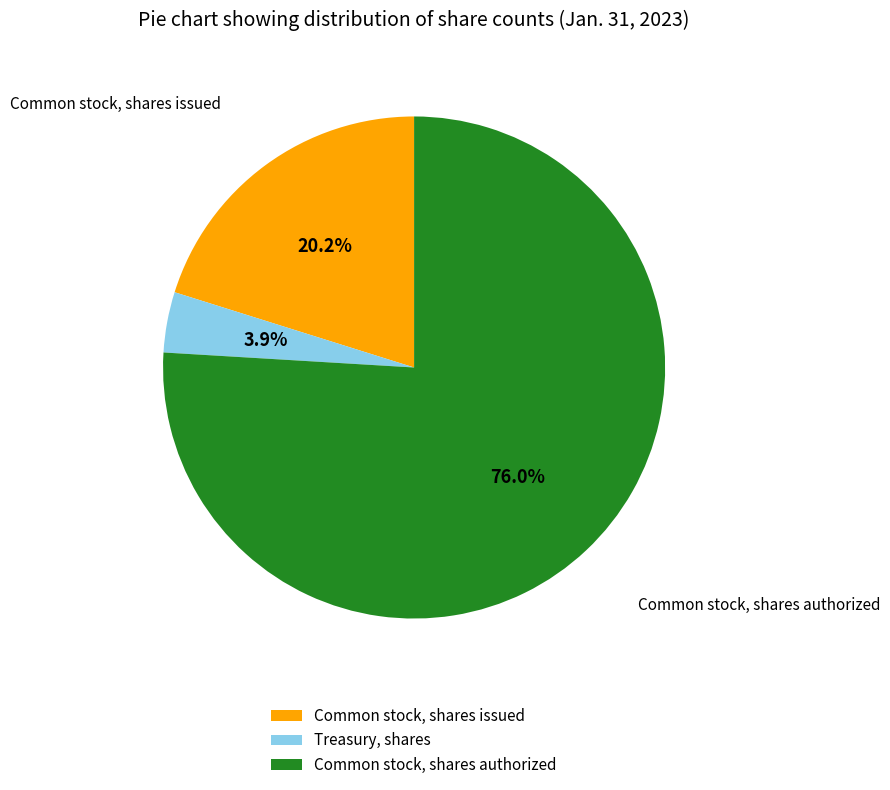

What is the majority slice?

Common stock, shares authorized